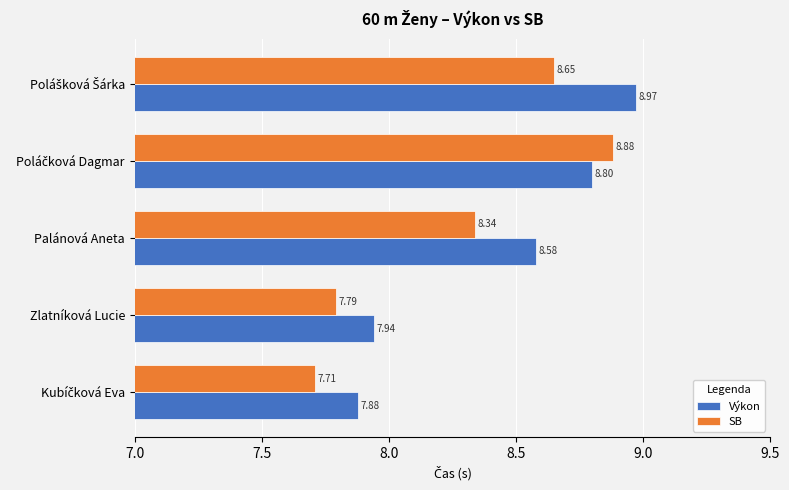

List the series in order of their overall mean, highest first.

Výkon, SB